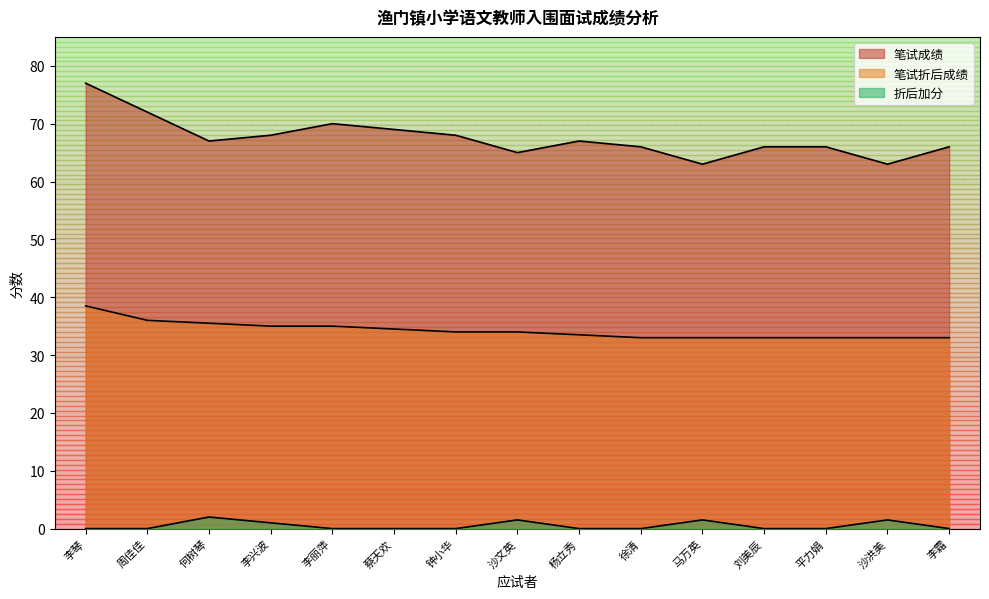

Is the value of 笔试成绩 at 平力娟 greater than the value of 折后加分 at 蔡天欢?

Yes